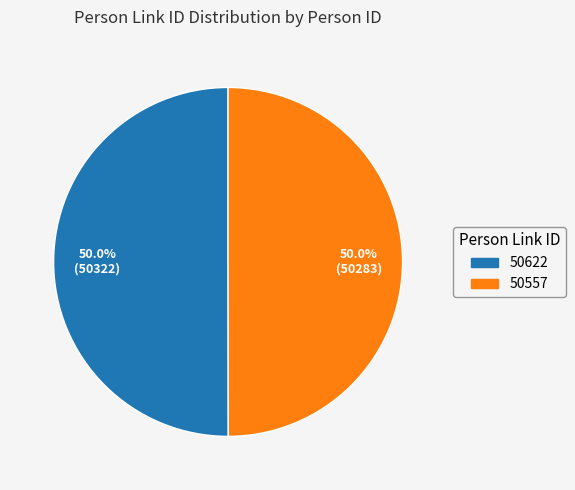

How many slices are in this pie chart?

2